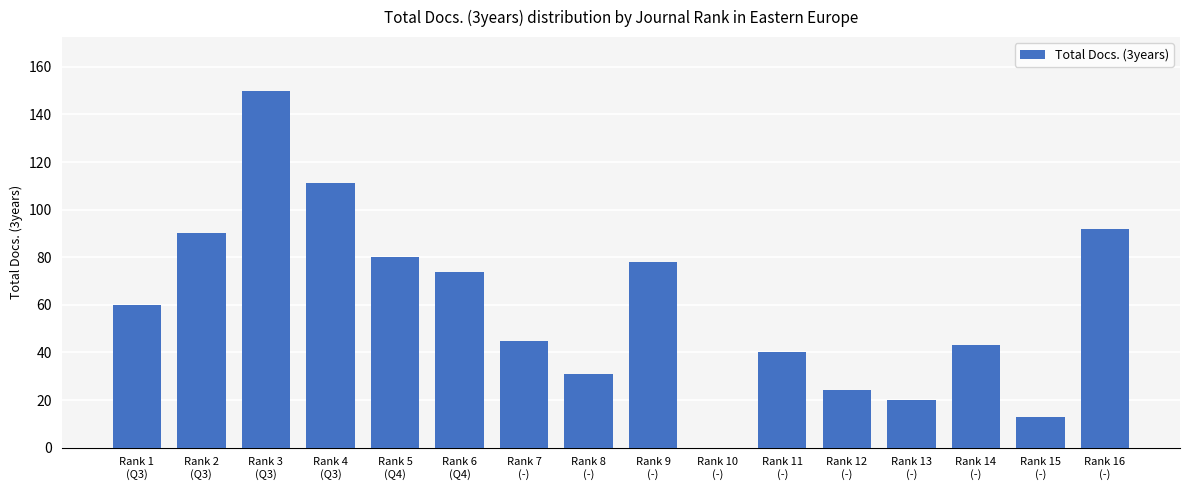

What is the maximum value shown in the chart?

150